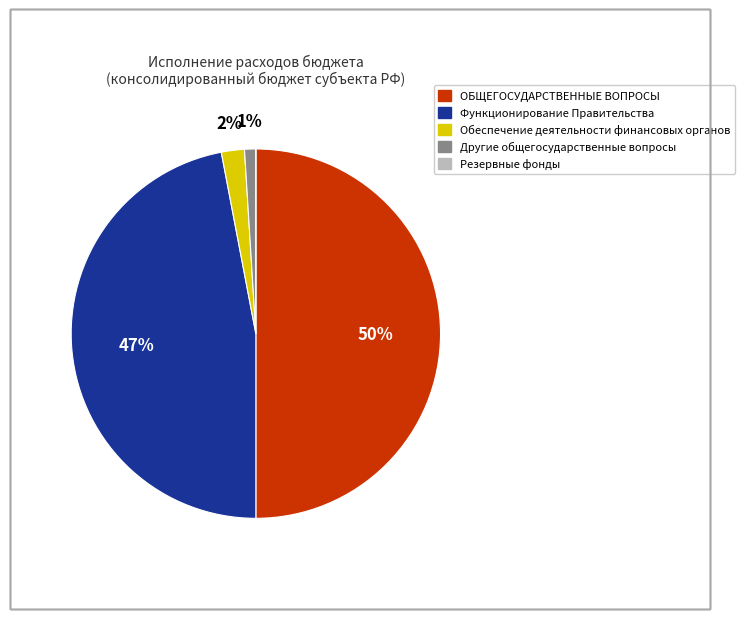

Between Обеспечение деятельности финансовых органов and Другие общегосударственные вопросы, which is larger?

Обеспечение деятельности финансовых органов